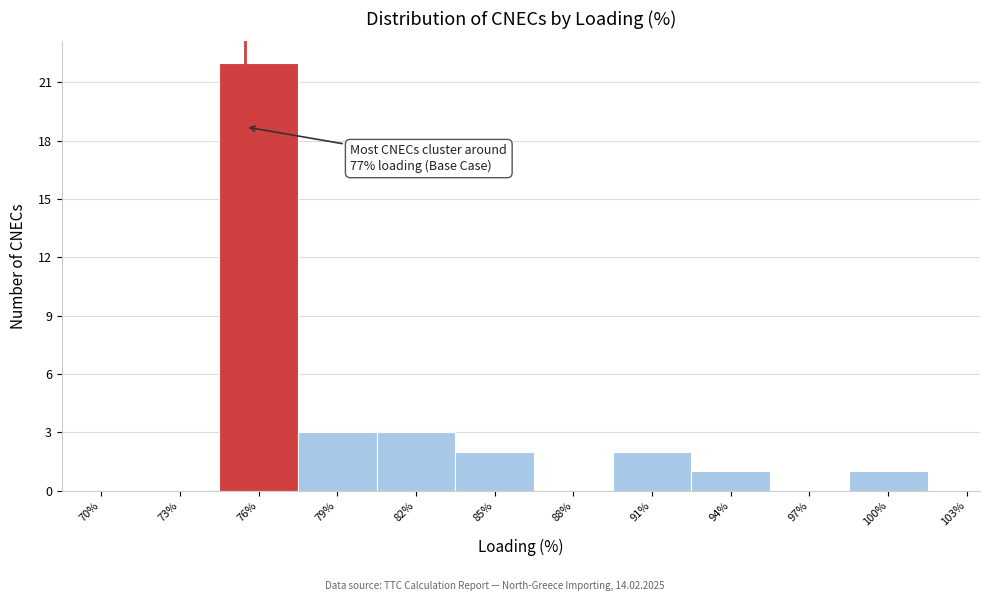

Reading left to right, list all the values displayed in this chart.

70%=0	73%=0	76%=22	79%=3	82%=3	85%=2	88%=0	91%=2	94%=1	97%=0	100%=1	103%=0